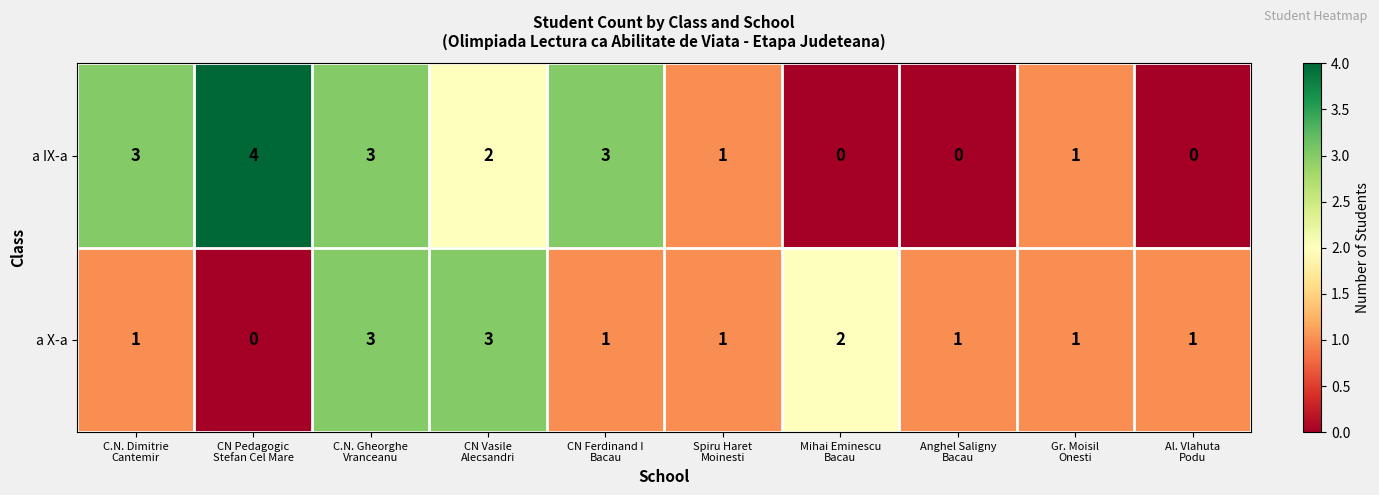

Which series has the widest spread of values?

a IX-a